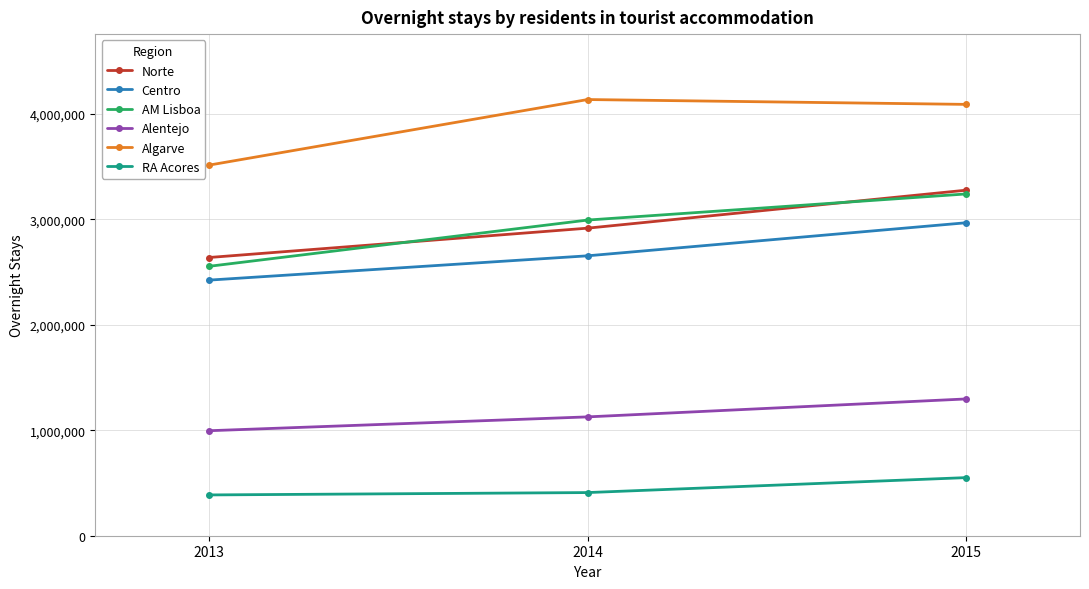

At which category is the sum across all series the highest?

2015